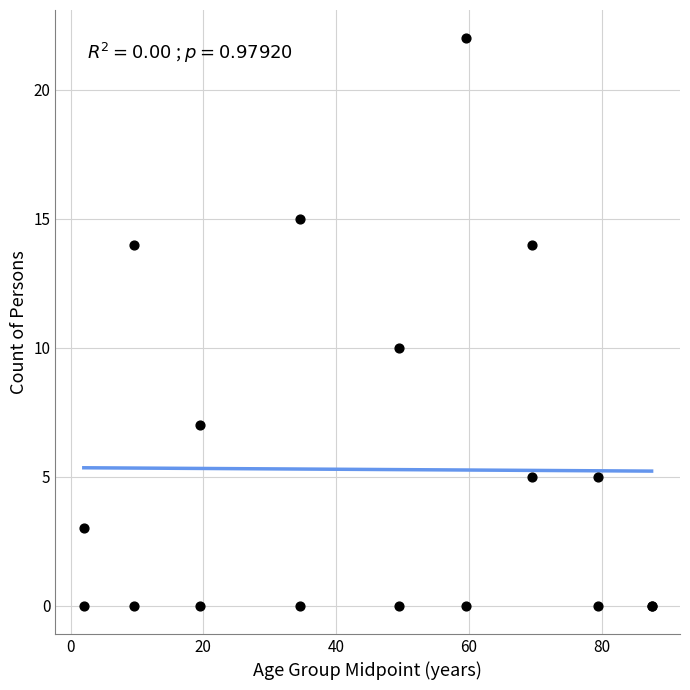

What Y value in the scatter plot is closest to 11?

10